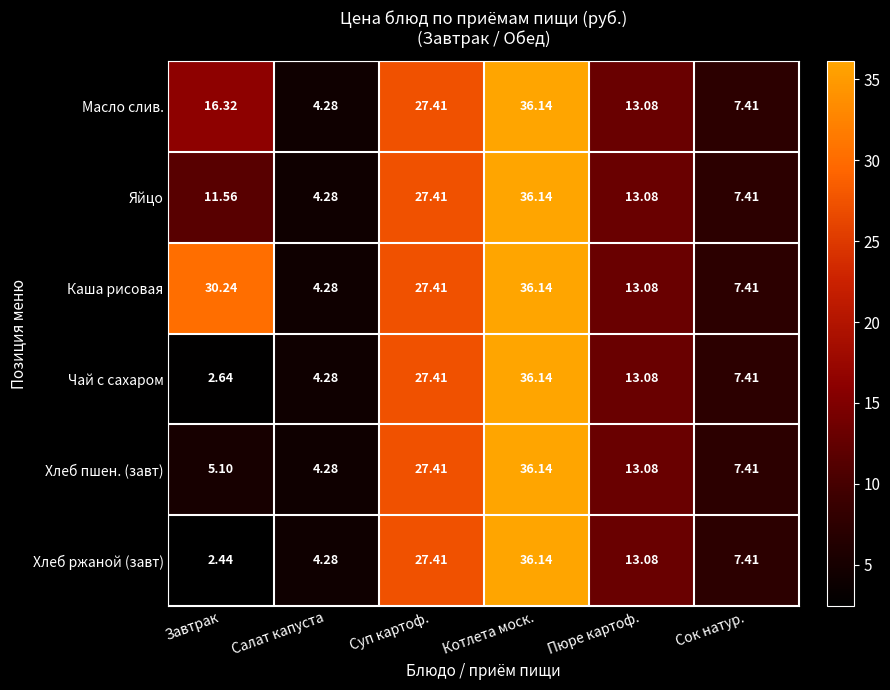

Between Завтрак and Салат капуста, which series saw the biggest shift?

Каша рисовая